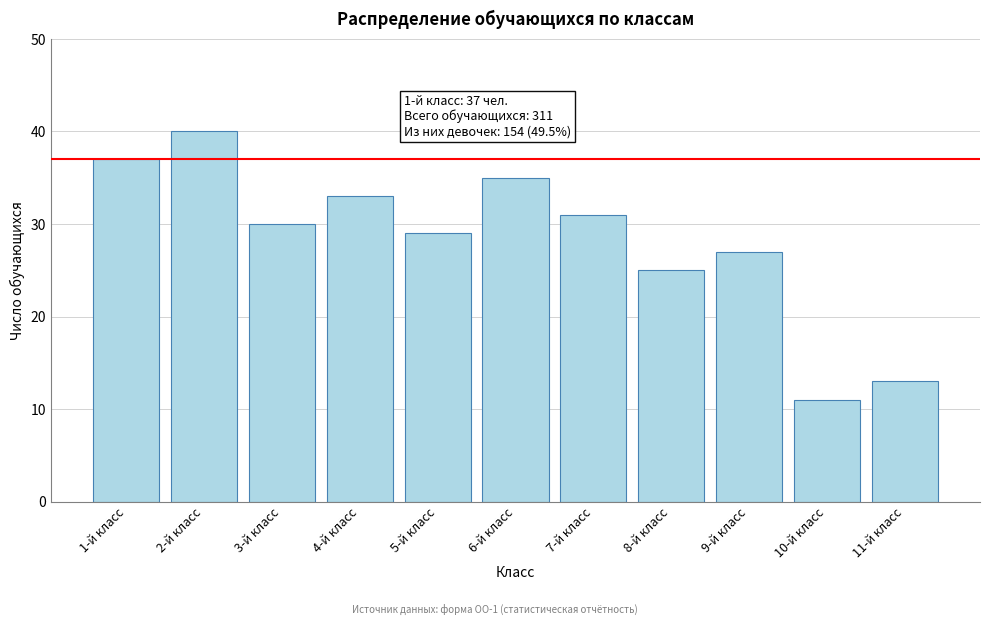

Reading right to left, extract all data points from this chart.

13	11	27	25	31	35	29	33	30	40	37